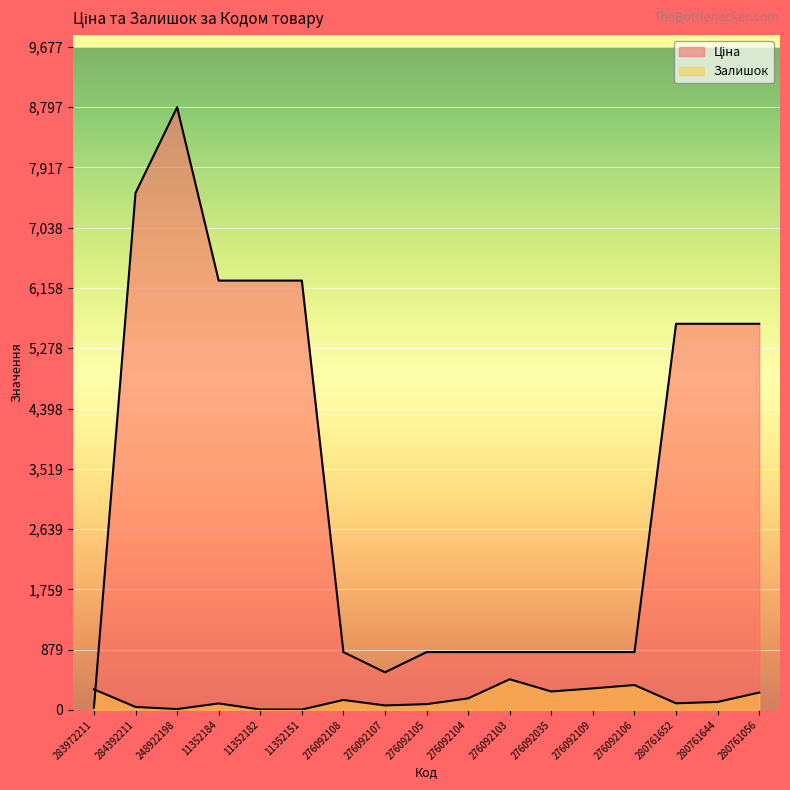

What is the minimum value for Залишок?

4.0